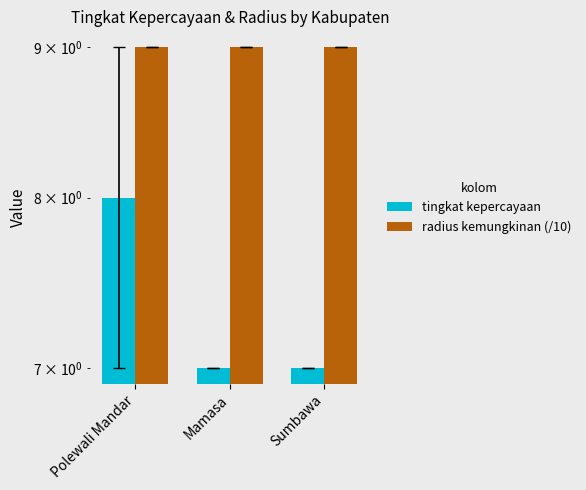

What is the average value of the tingkat kepercayaan series?

7